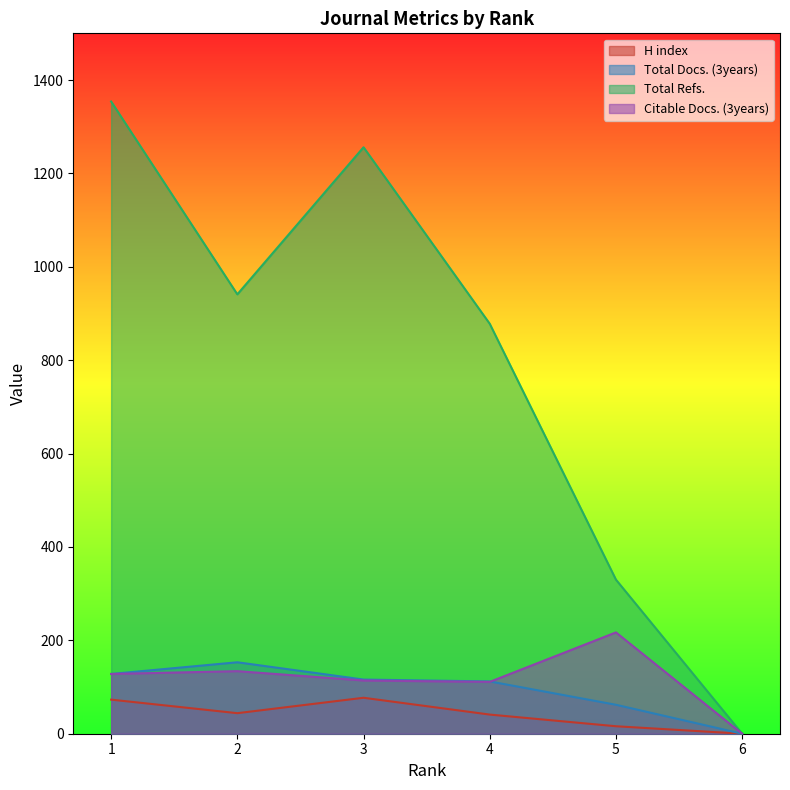

Between 2 and 3, which series saw the biggest shift?

Total Refs.